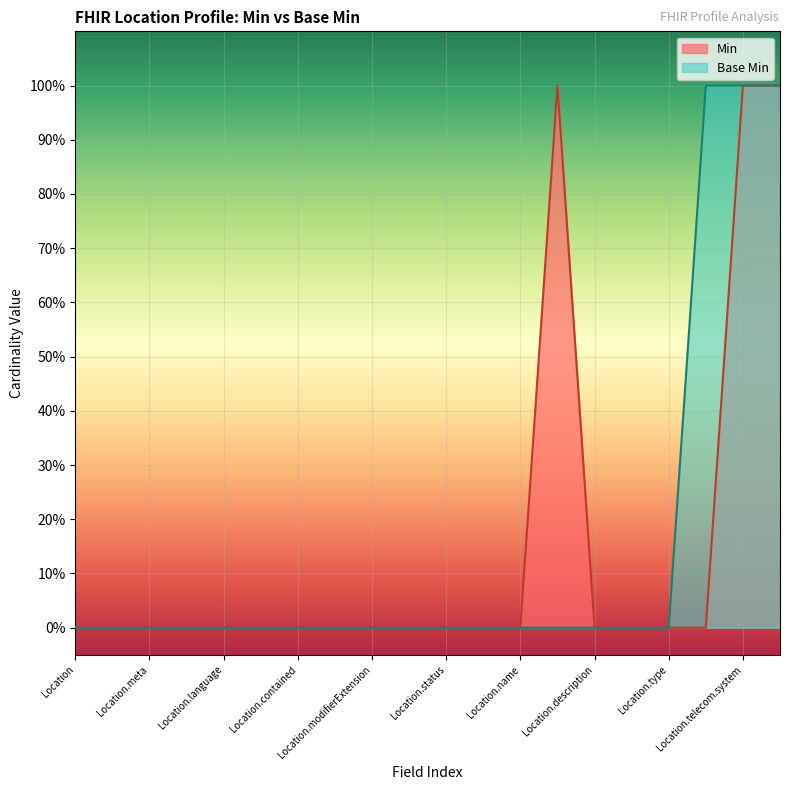

How many Base Min values are between 0 and 1?

20